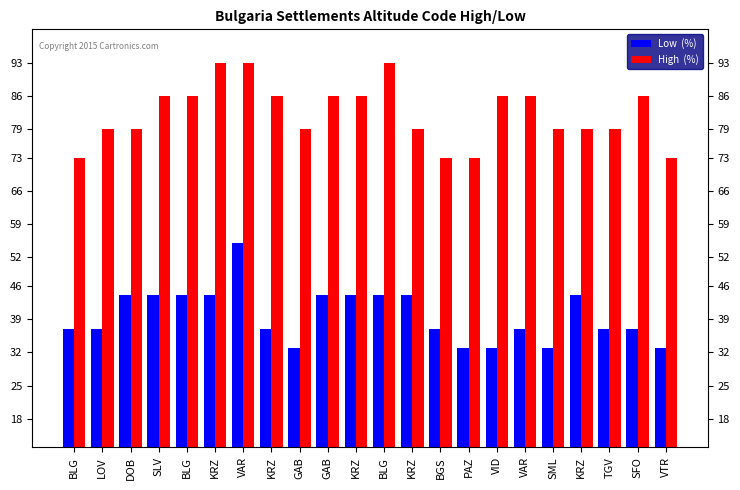

Are the bars grouped side by side (vs. stacked)?

Yes